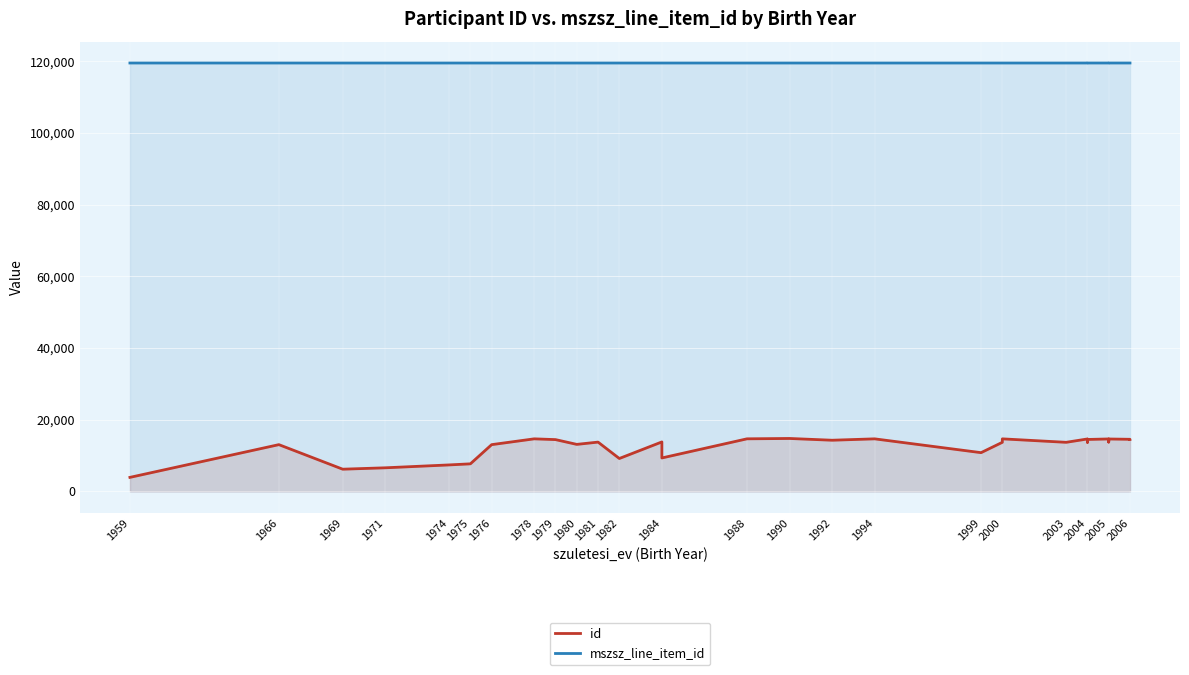

At 1975, list the series in order from largest to smallest.

mszsz_line_item_id, id